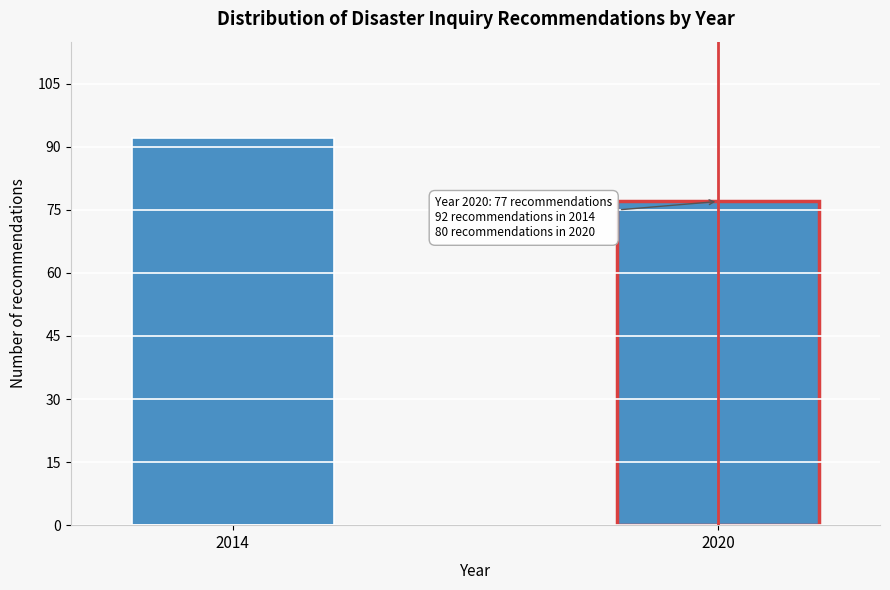

Reading right to left, list all the values displayed in this chart.

77	92